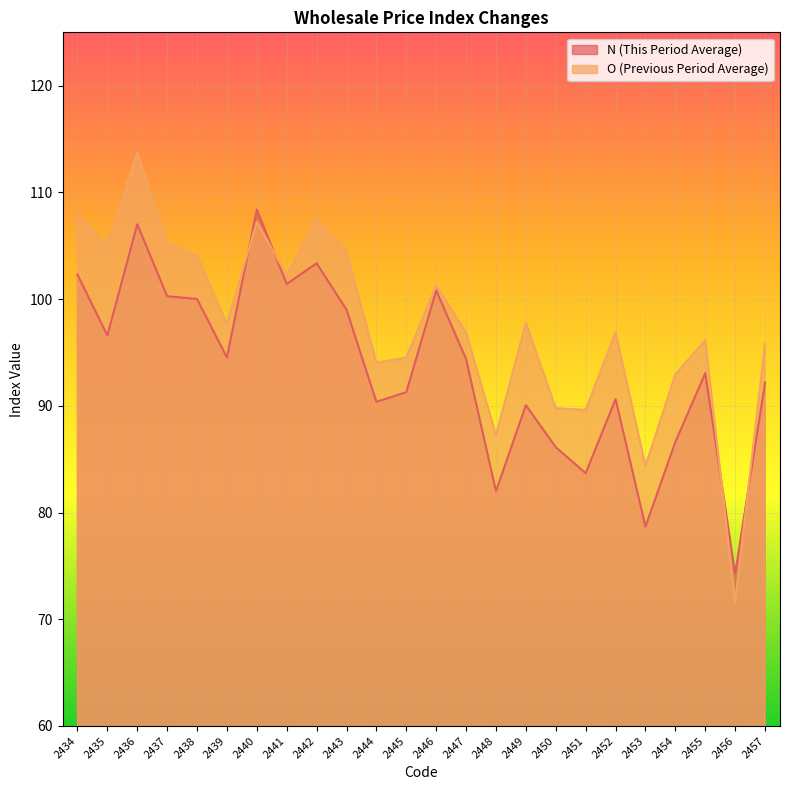

What is the difference between the maximum and minimum values in the N series?

34.1